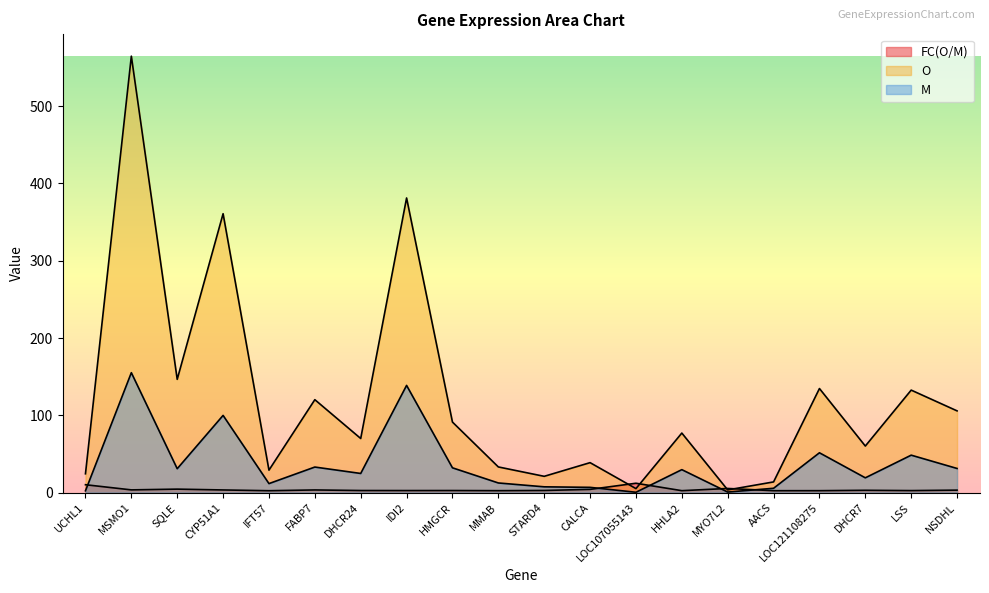

Rank the series by their maximum value, from lowest to highest.

FC(O/M), M, O